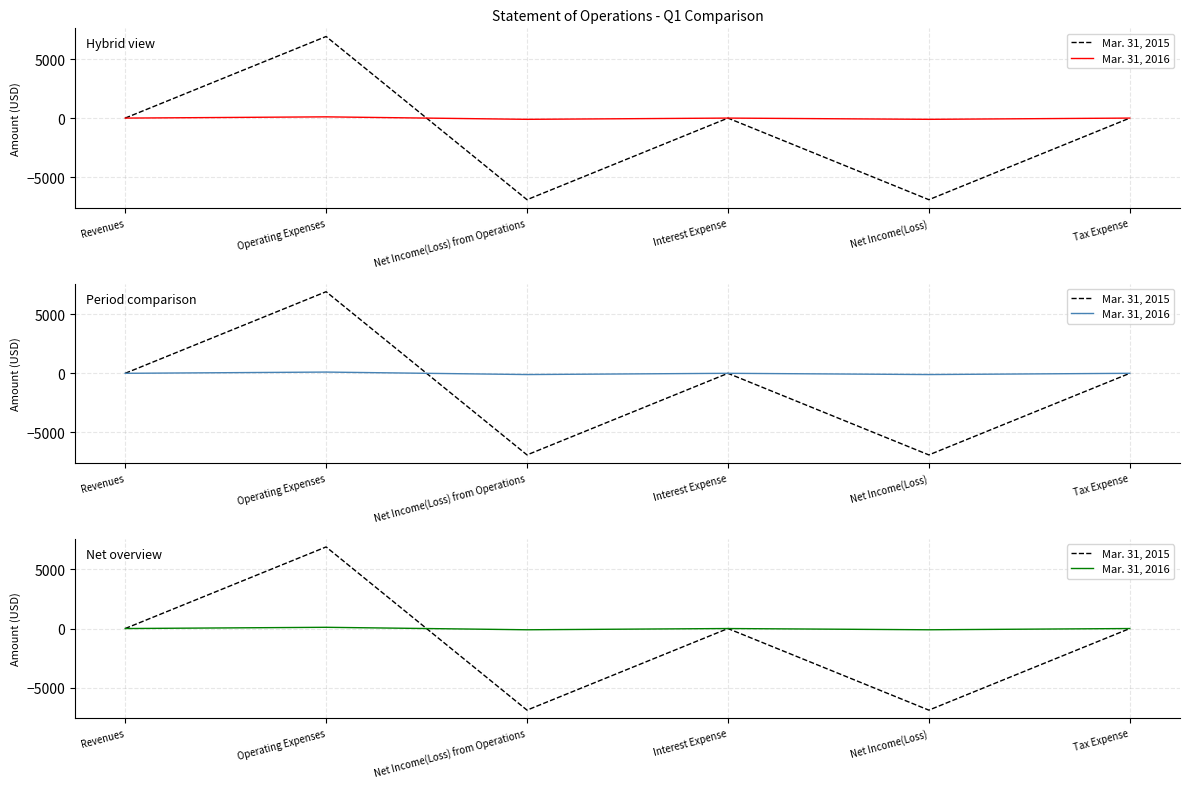

What is the difference between the maximum and minimum values in the Mar. 31, 2016 series?

210